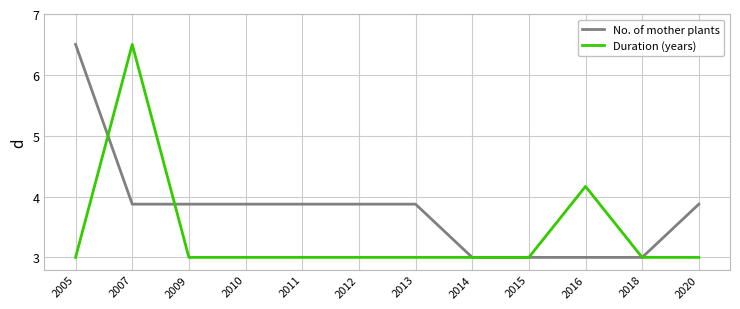

The Duration (years) series shows 3.0 at 2018. True or false?

True